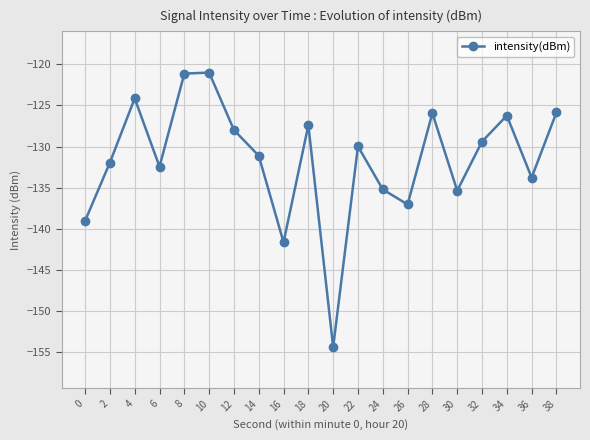

What is the maximum value shown in the chart?

-121.0